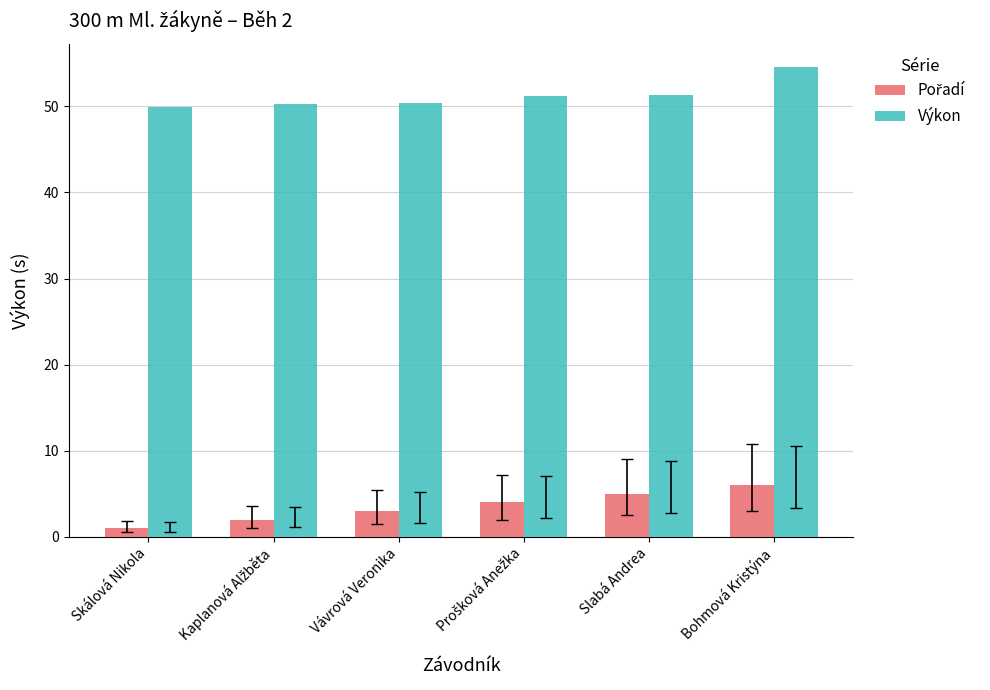

What is the spread (max minus min) of values at Slabá Andrea?

46.3